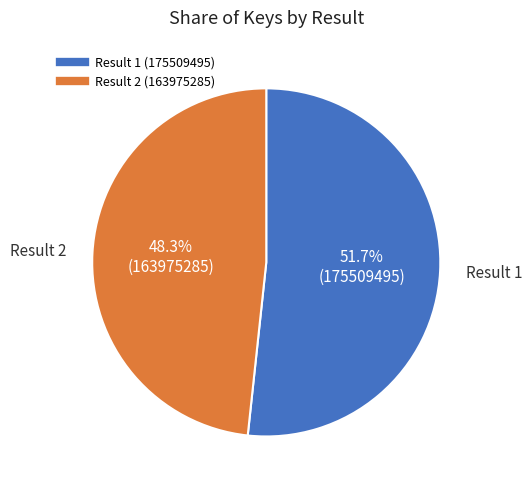

Does any single category account for the majority?

Yes